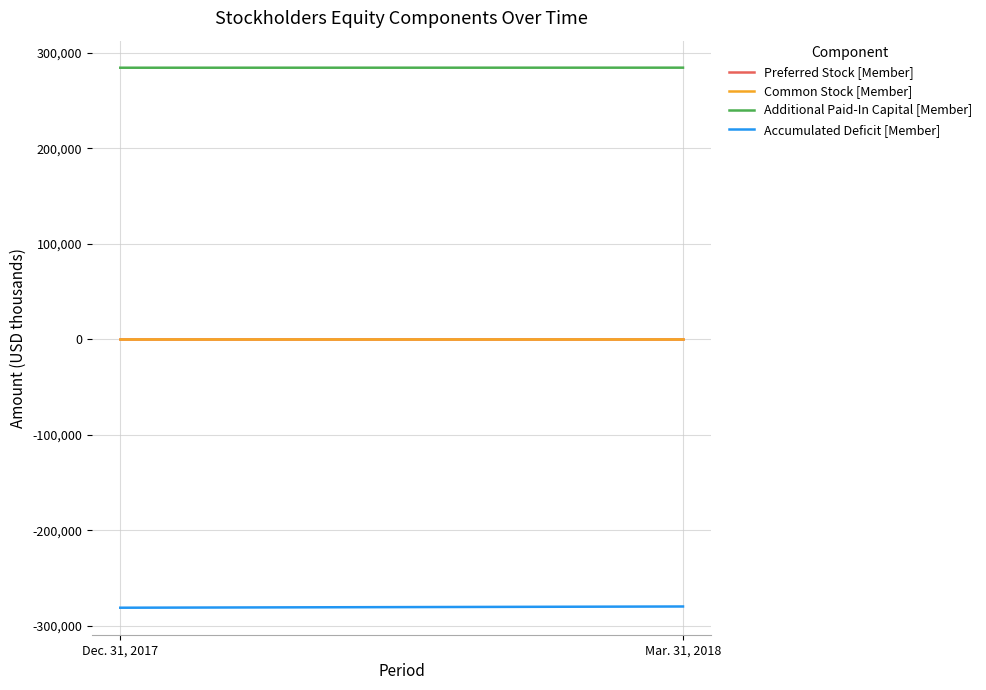

What is the sum of the Additional Paid-In Capital [Member] values at Dec. 31, 2017 and Mar. 31, 2018?

568853